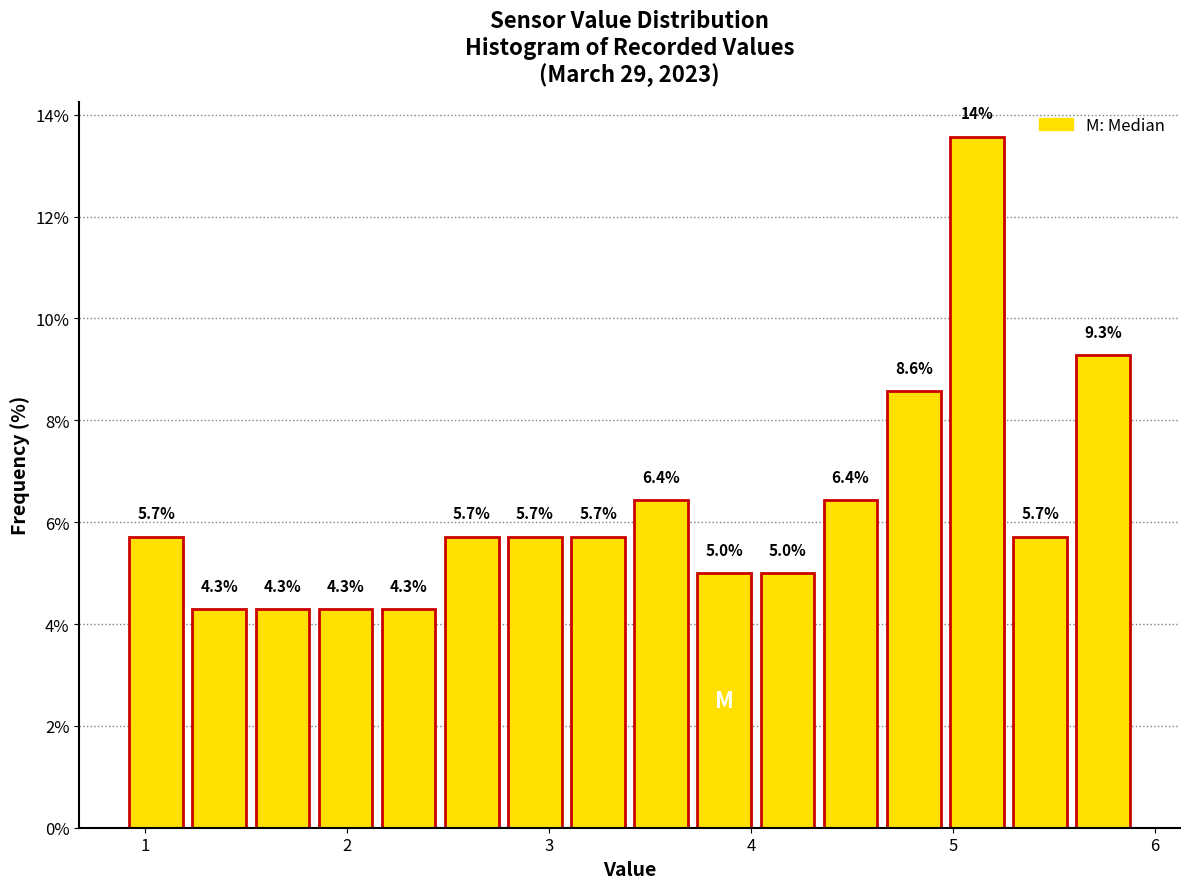

Read against the x-axis, roughly where is the centre of the tallest bar?

5.1